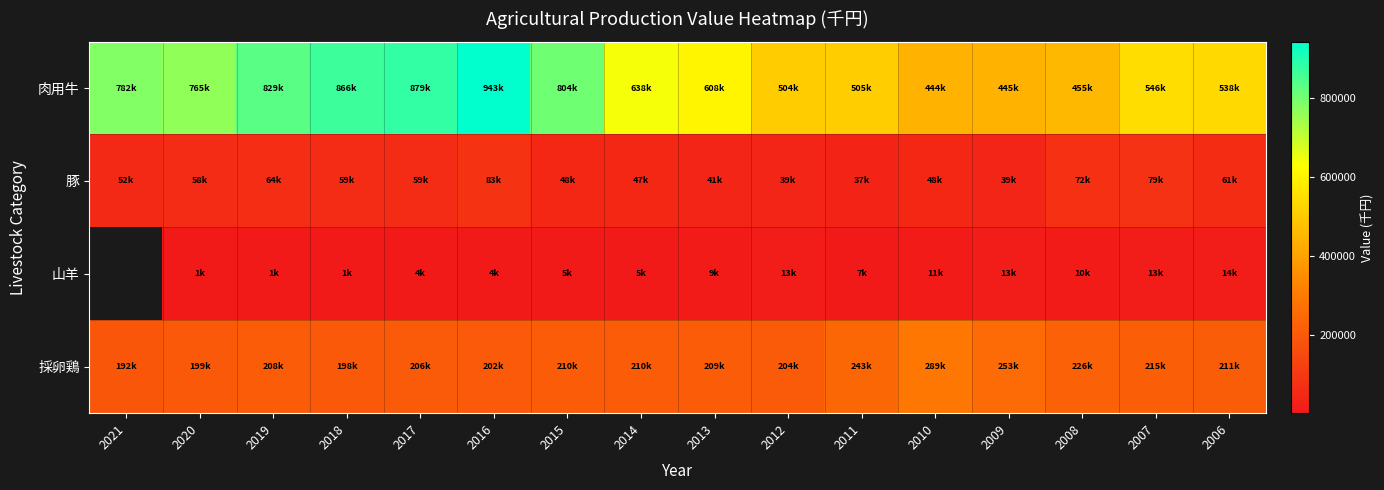

Where does the 肉用牛 series first go above 638885?

2021